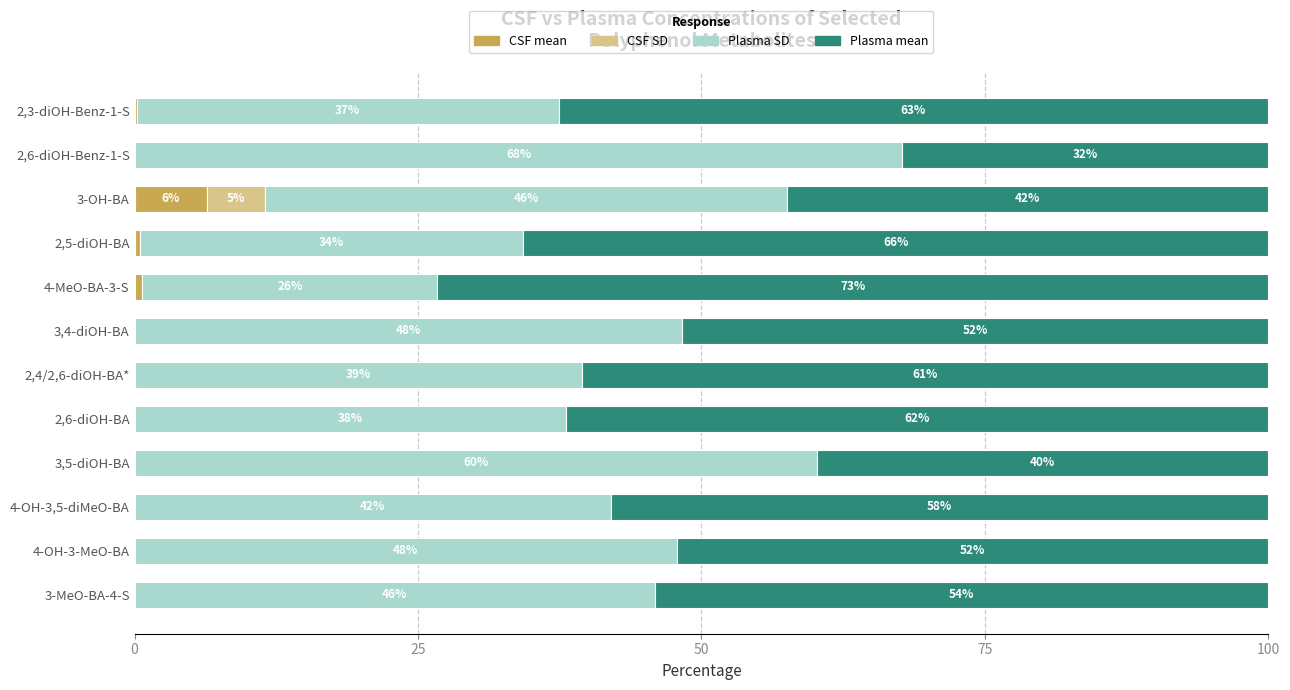

What is the total value across all series at 2,3-diOH-Benz-1-S?

100.0